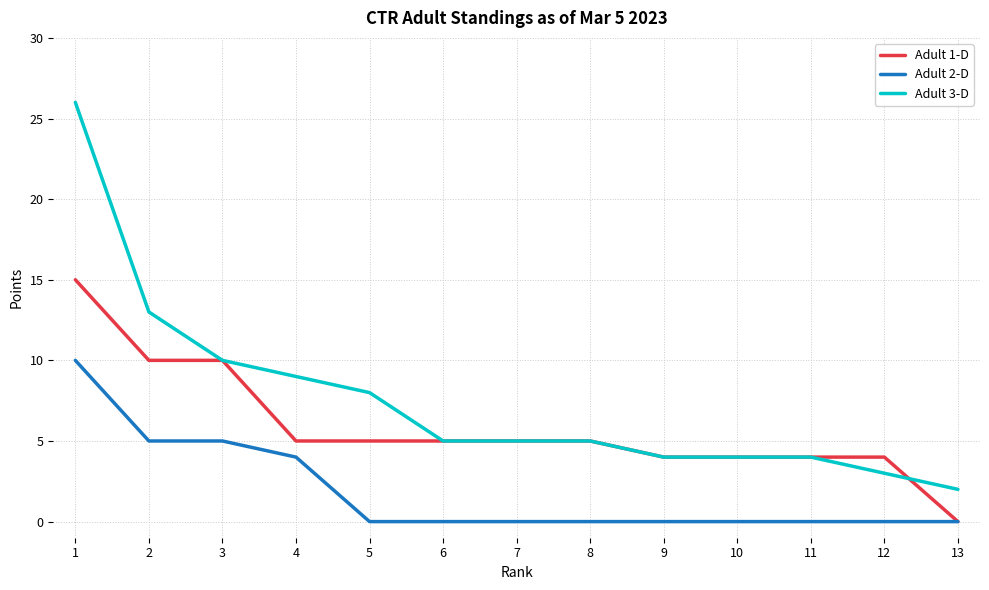

Which category has the lowest value in the Adult 1-D series?

13